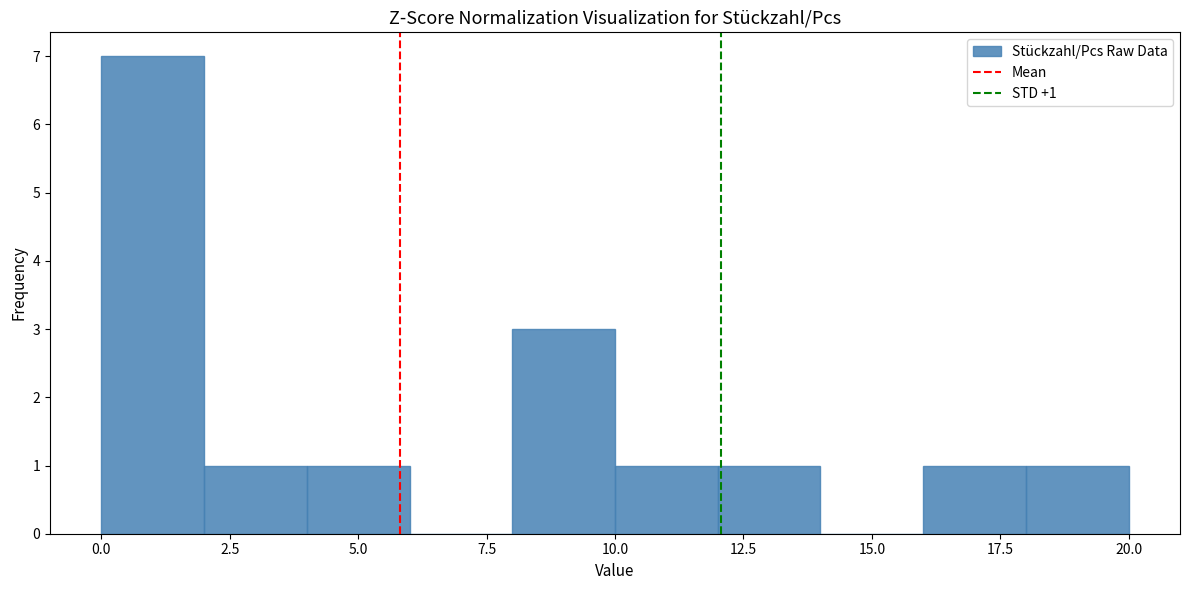

Over which range of the x-axis is the bar tallest?

0 to 2